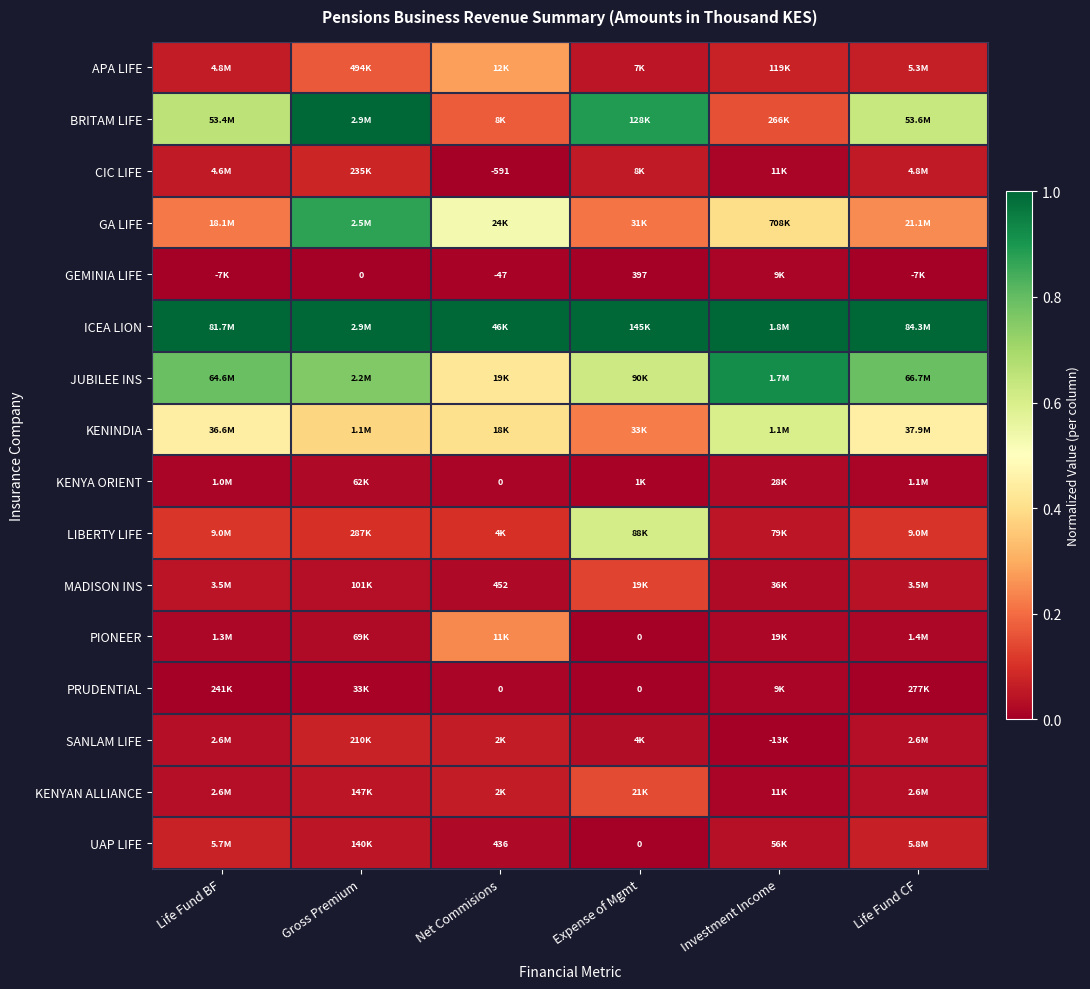

Rank the series by their maximum value, from lowest to highest.

GEMINIA LIFE, PRUDENTIAL, KENYA ORIENT, UAP LIFE, SANLAM LIFE, CIC LIFE, MADISON INS, KENYAN ALLIANCE, PIONEER, APA LIFE, KENINDIA, LIBERTY LIFE, GA LIFE, JUBILEE INS, BRITAM LIFE, ICEA LION